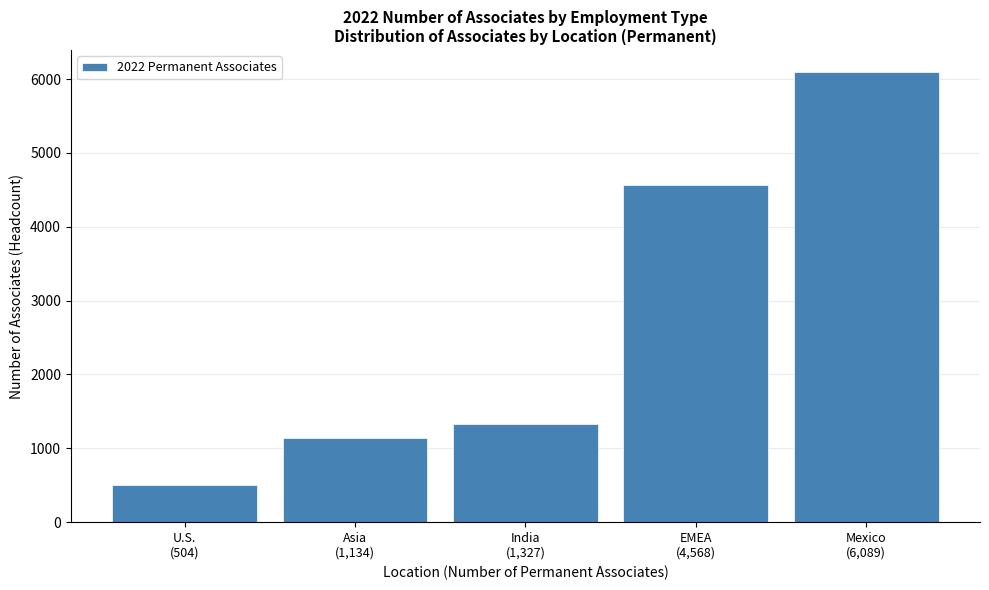

What is the sum of all values?

13622